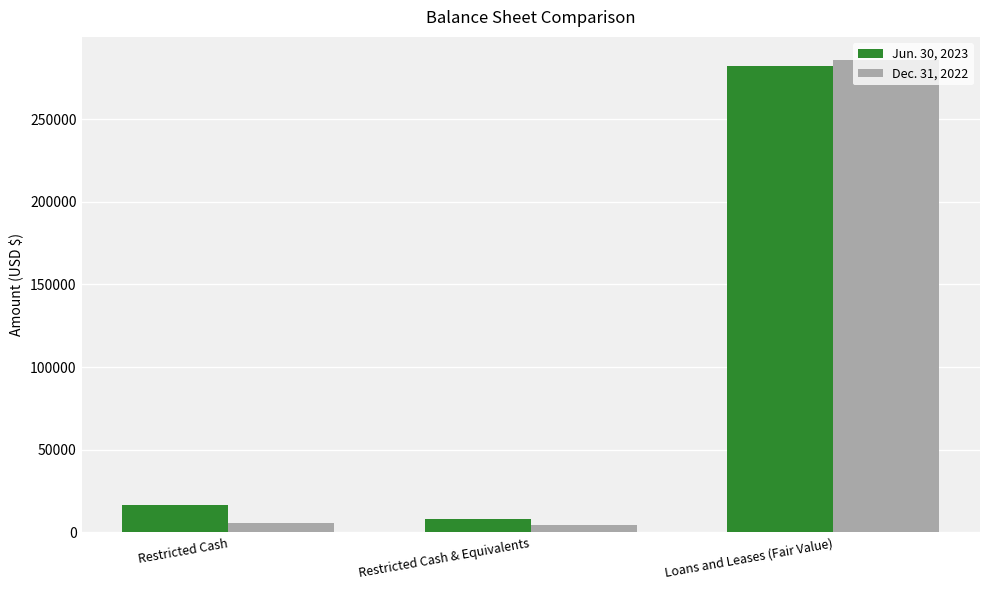

Is the value of Jun. 30, 2023 at Restricted Cash & Equivalents greater than the value of Dec. 31, 2022 at Restricted Cash & Equivalents?

Yes